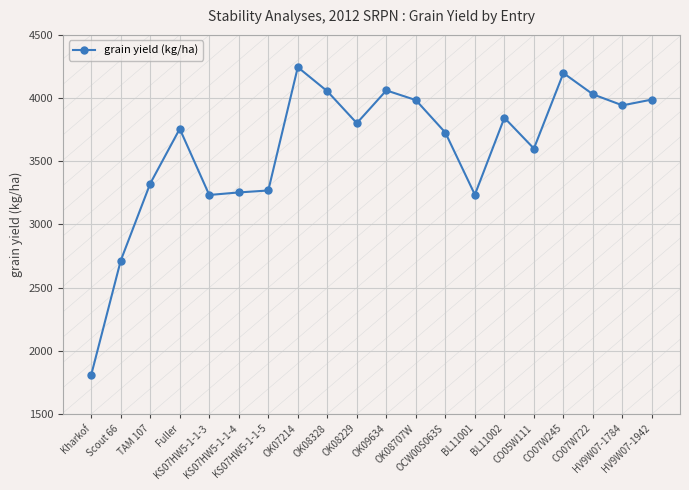

What is the value of the 15th point from the left?

3844.1